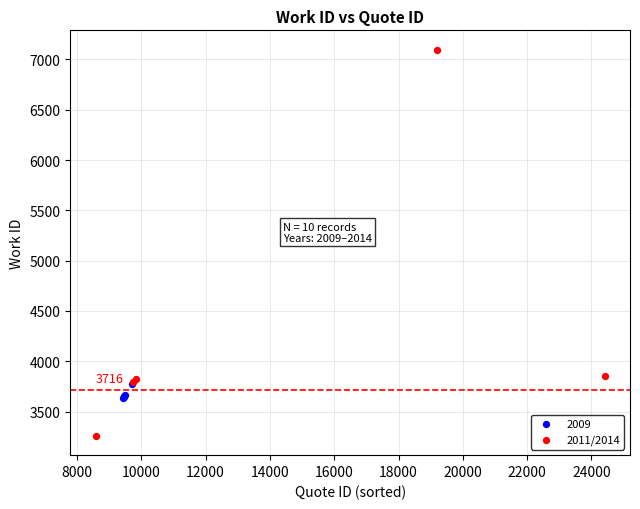

Which series contains the highest Y value?

2011/2014